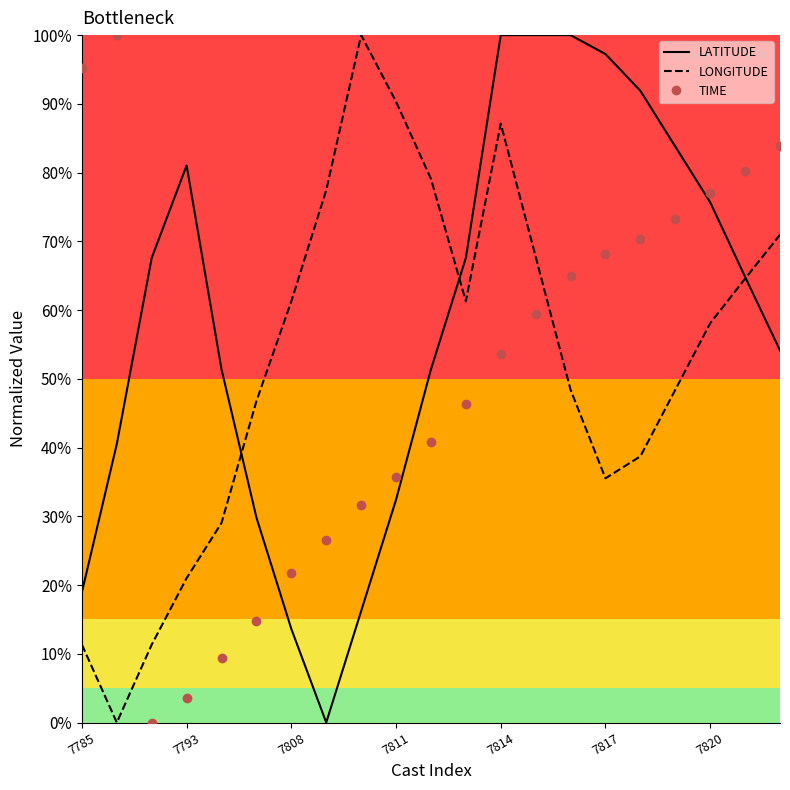

What is the sum of all TIME values?

10.6